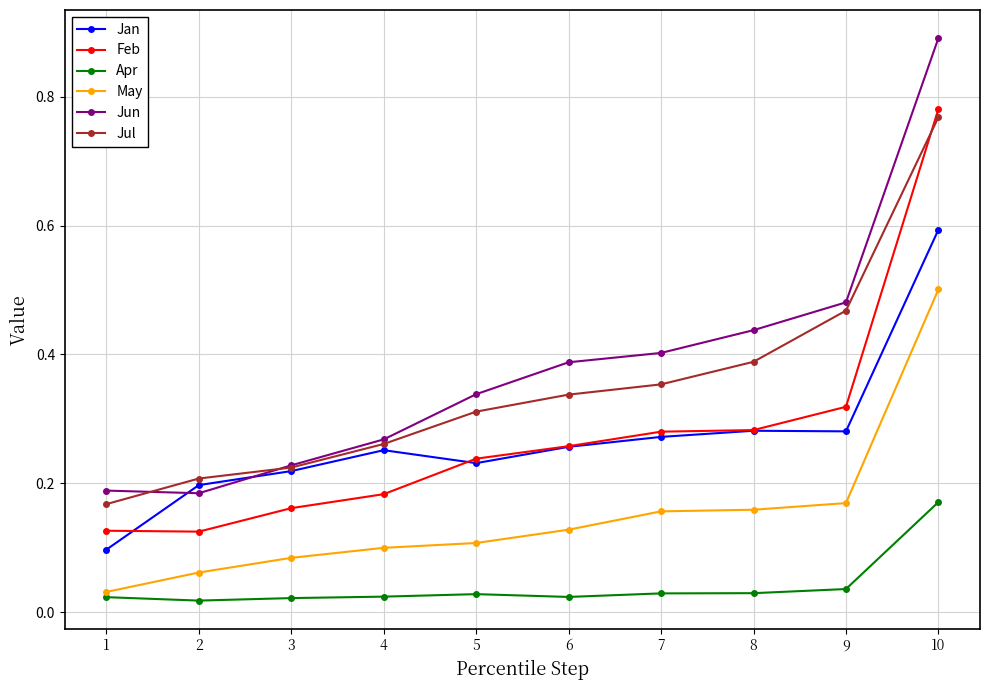

The value of Jun at 7 is 0.4. True or false?

True